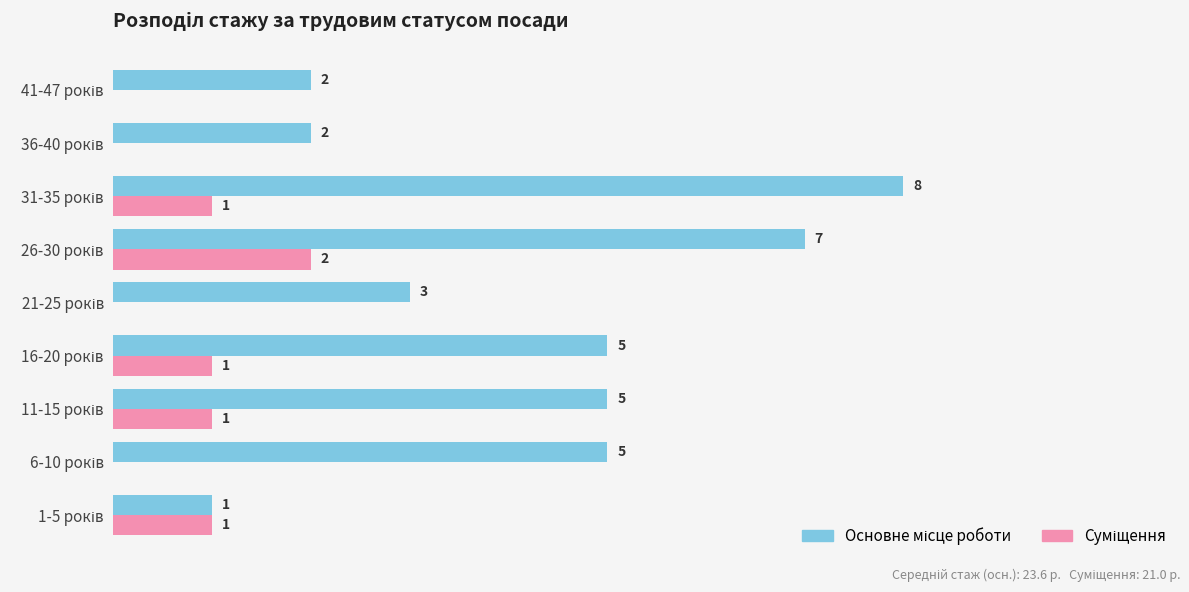

Which series has the widest spread of values?

Основне місце роботи